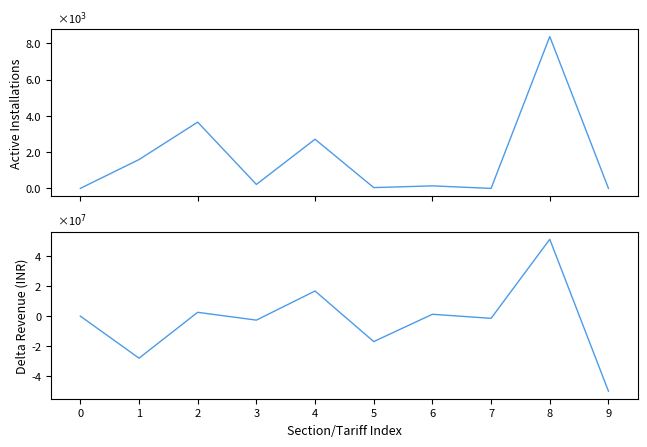

True or false: Active Installations has a value of 1009.4 at 2.

False